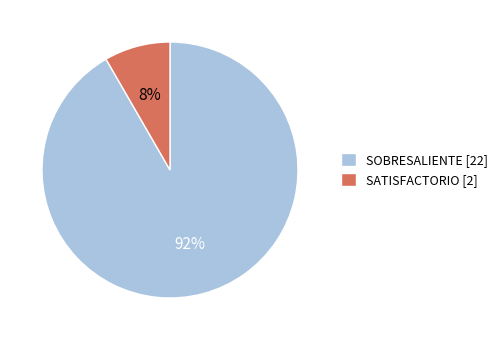

What percentage is the SATISFACTORIO slice, to the nearest percent?

8%